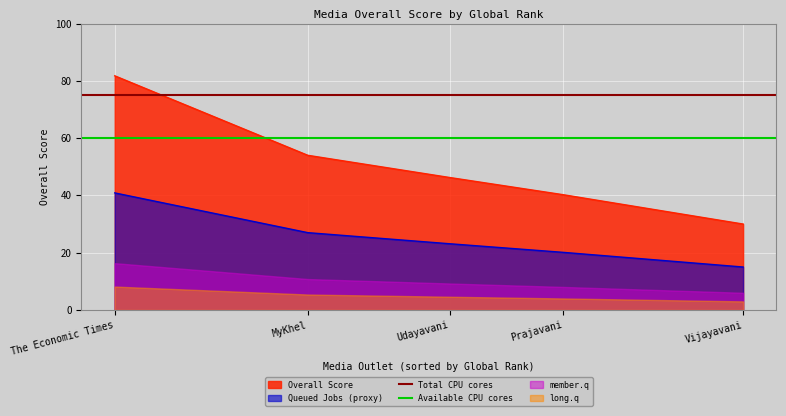

Is it true that Overall Score equals 63.8 at Prajavani?

False